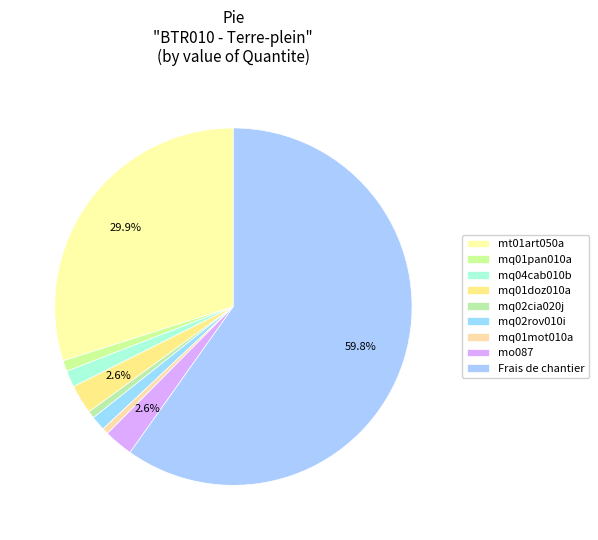

What is the largest slice in the pie chart?

Frais de chantier